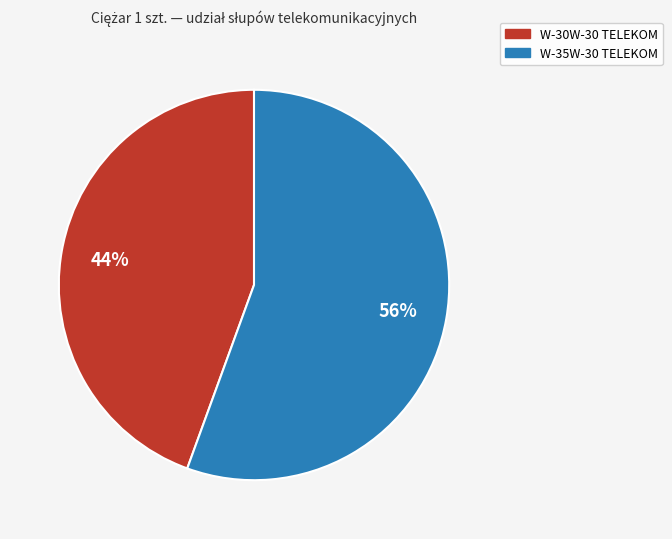

The W-35W-30 TELEKOM slice represents 56% of the pie. True or false?

True